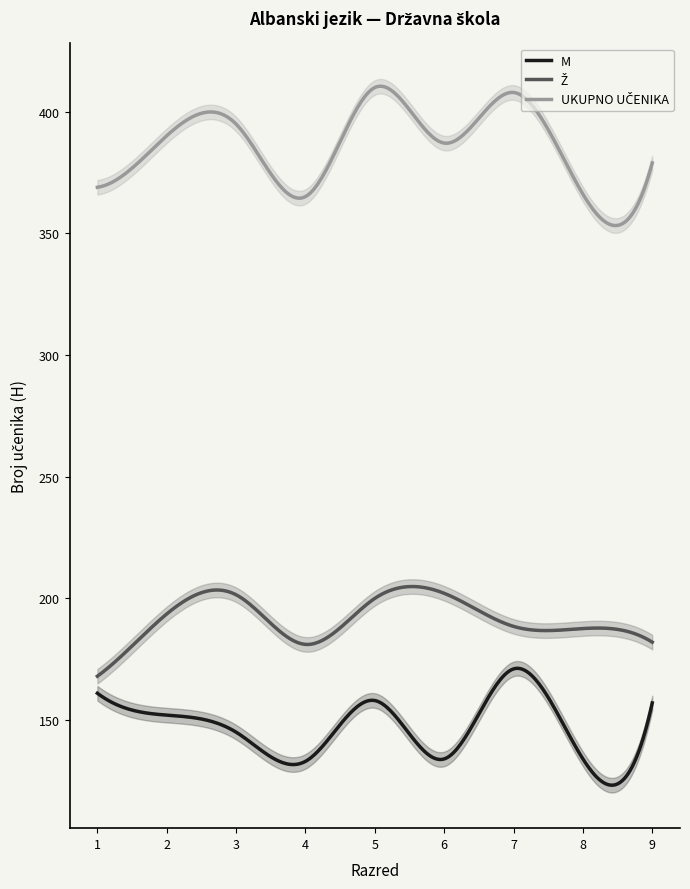

What is the minimum value shown in the chart?

128